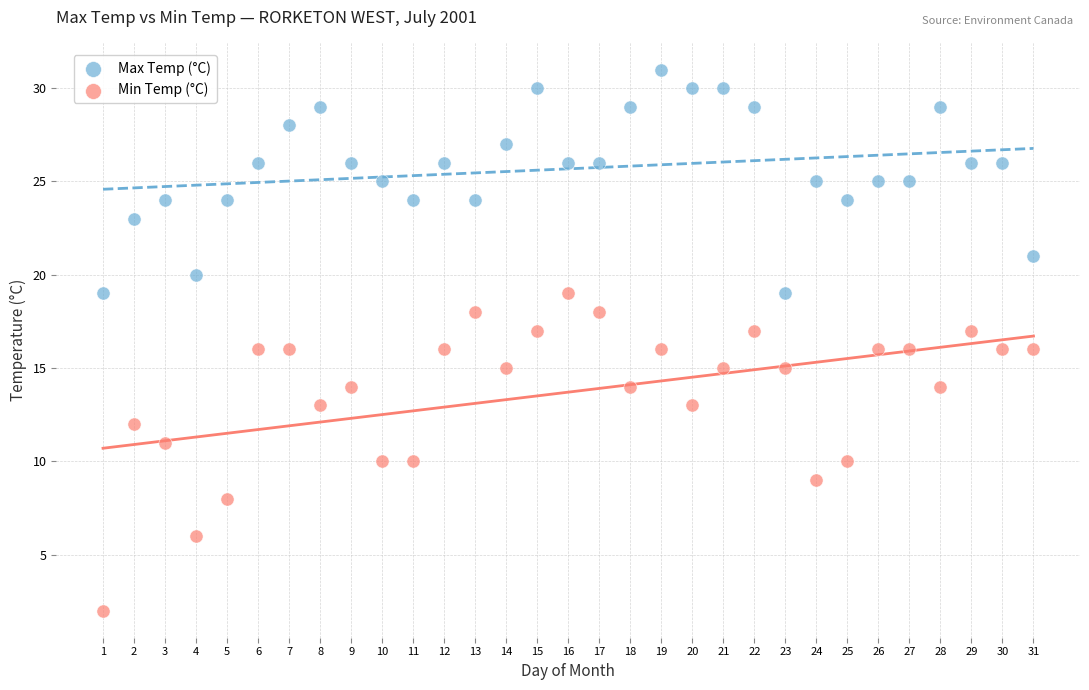

What is the X range (max minus min) for the scatter plot?

30